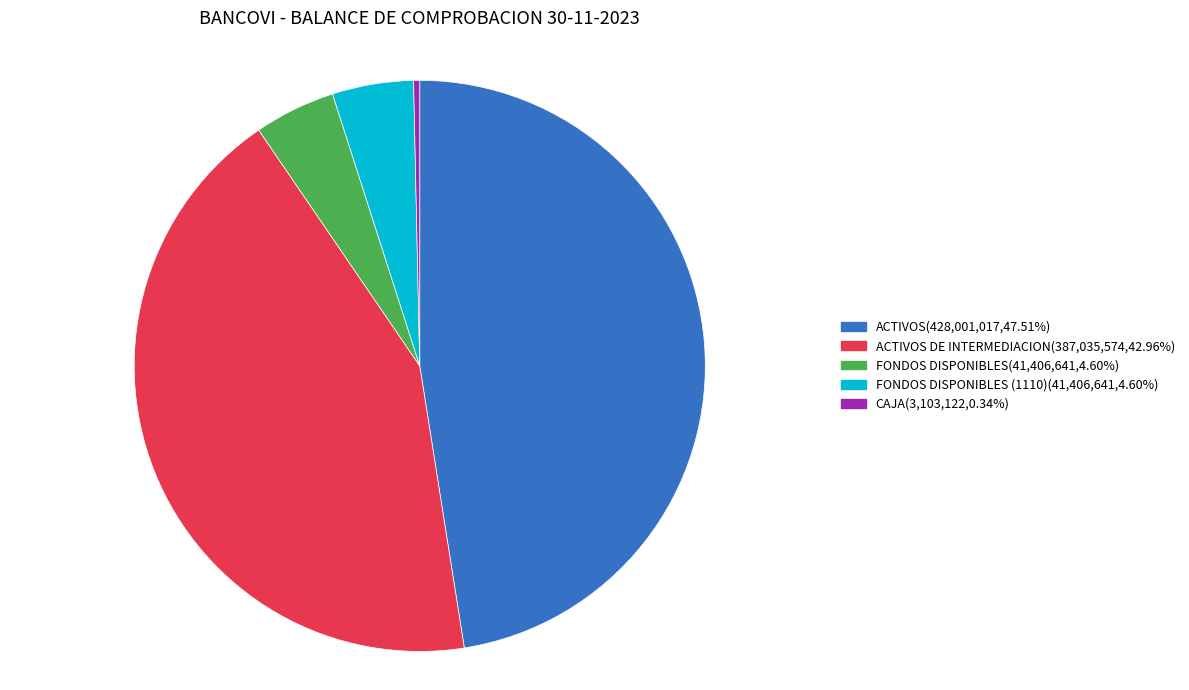

Do FONDOS DISPONIBLES(41,406,641,4.60%) and ACTIVOS(428,001,017,47.51%) together represent more than half of the pie?

Yes